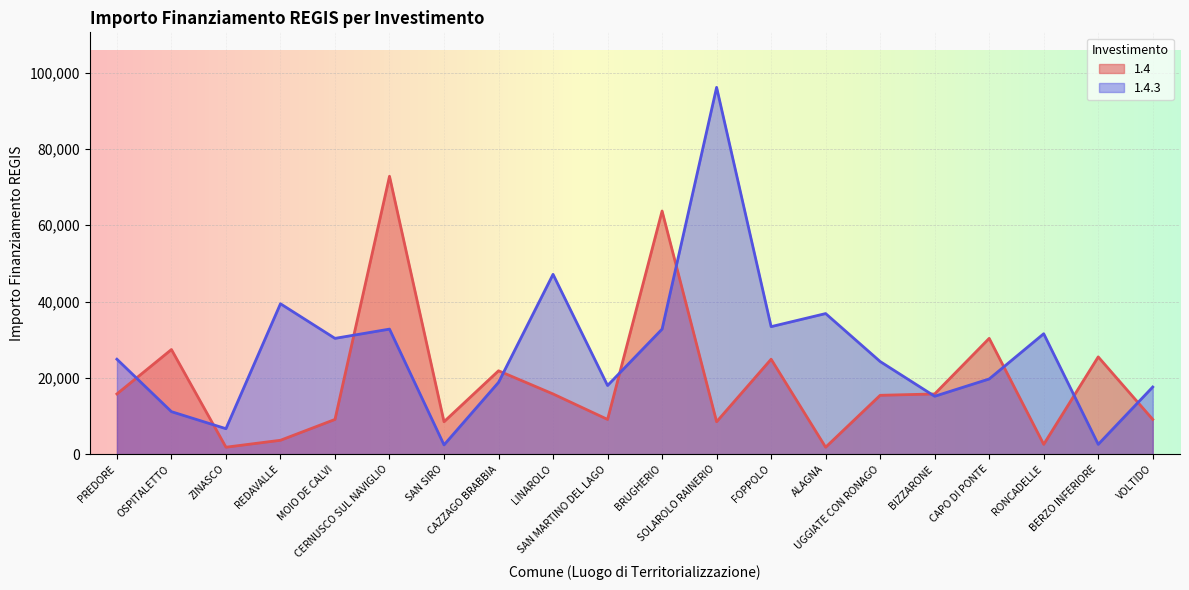

What is the value of the 1.4 point at the 1st from the left?

15782